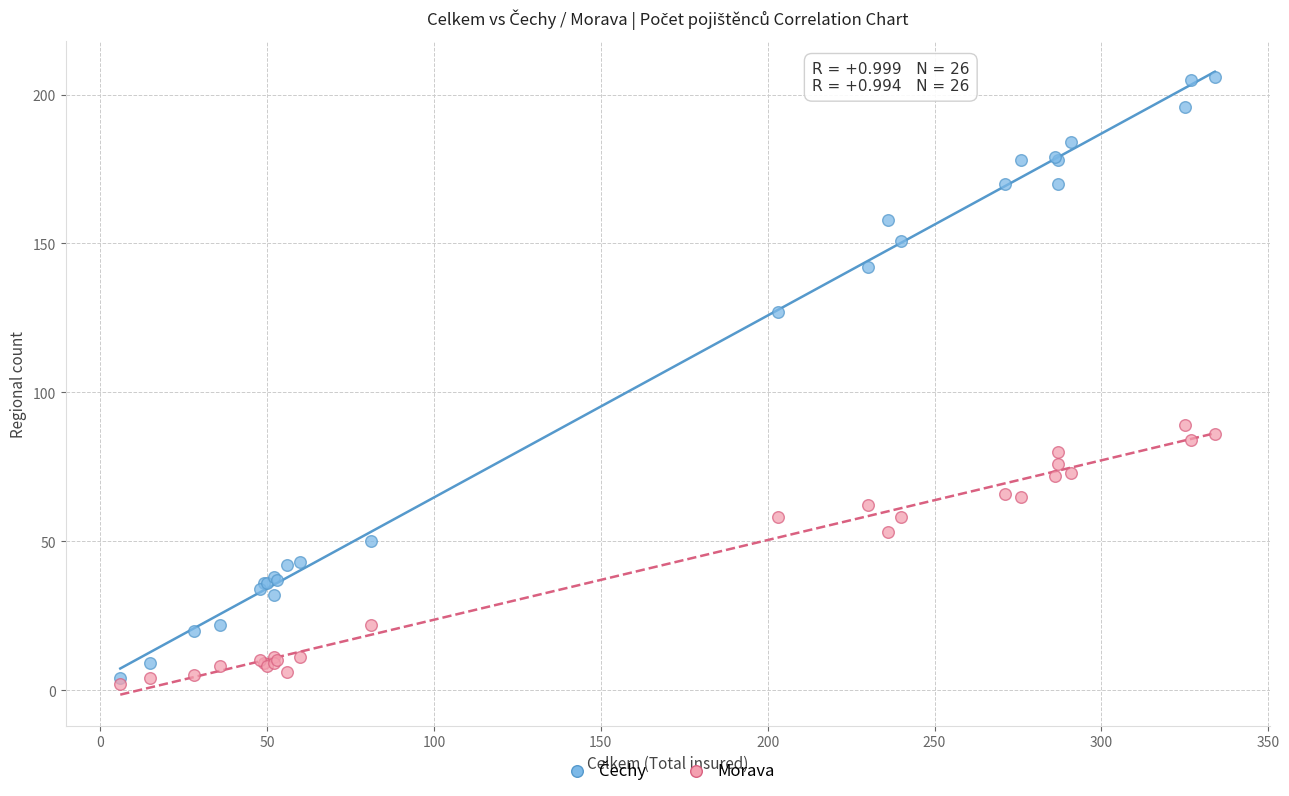

Across all series, what Y value is closest to 104?

89